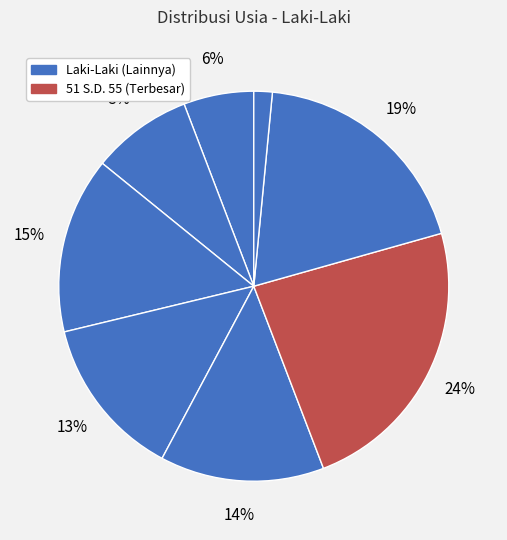

Count the number of slices in the pie.

8